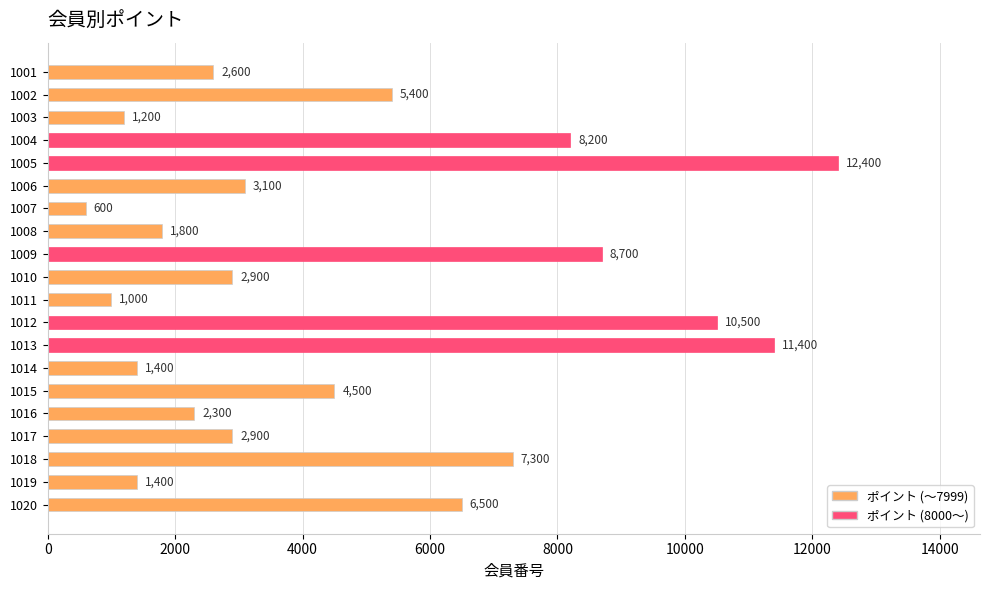

What is the value of the 15th bar from the top?

4500